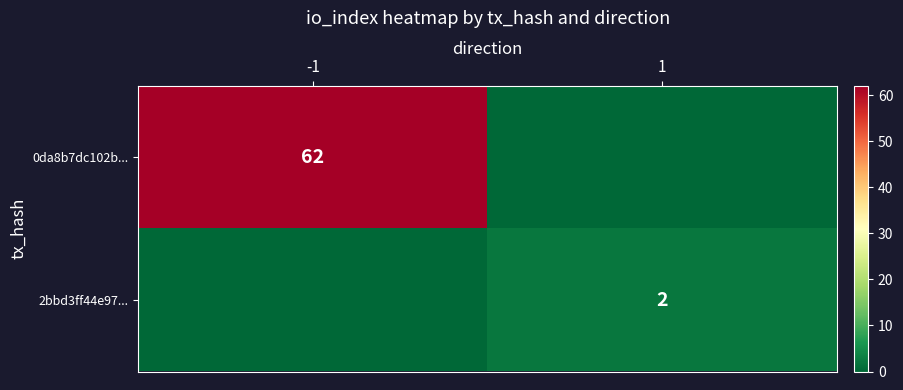

How many positive values does the 2bbd3ff44e97... series have?

1